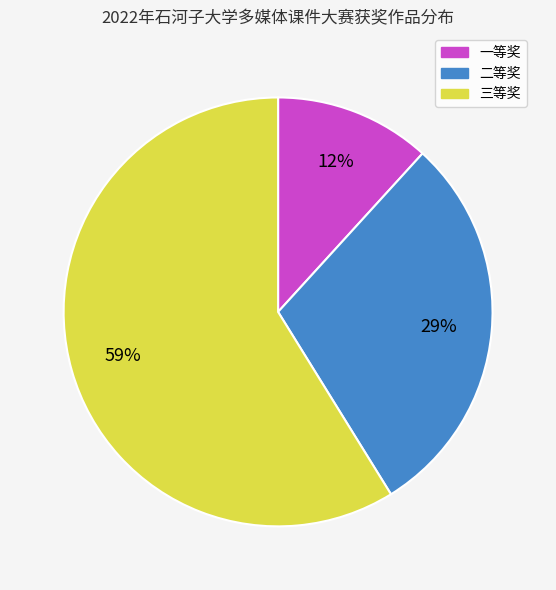

Which slice is the largest?

三等奖